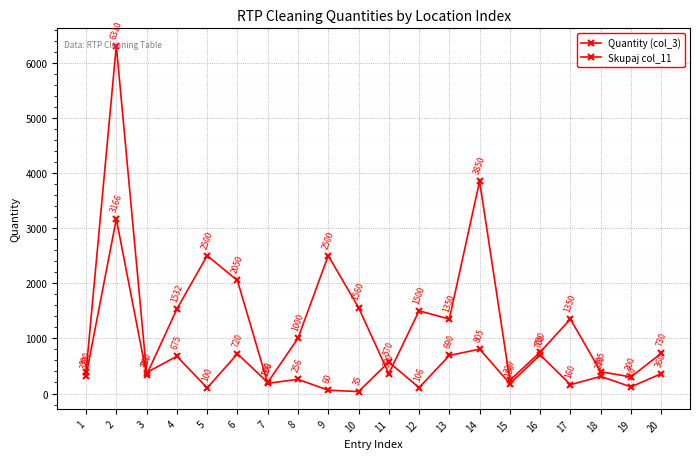

How many series are shown in this chart?

2